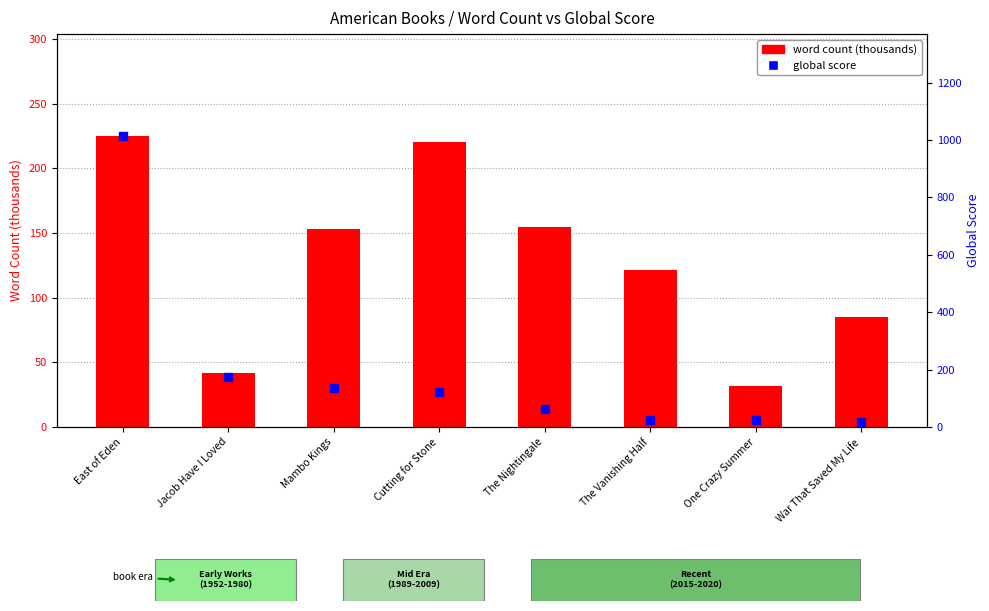

What is the label of the 1st bar from the left?

East of Eden